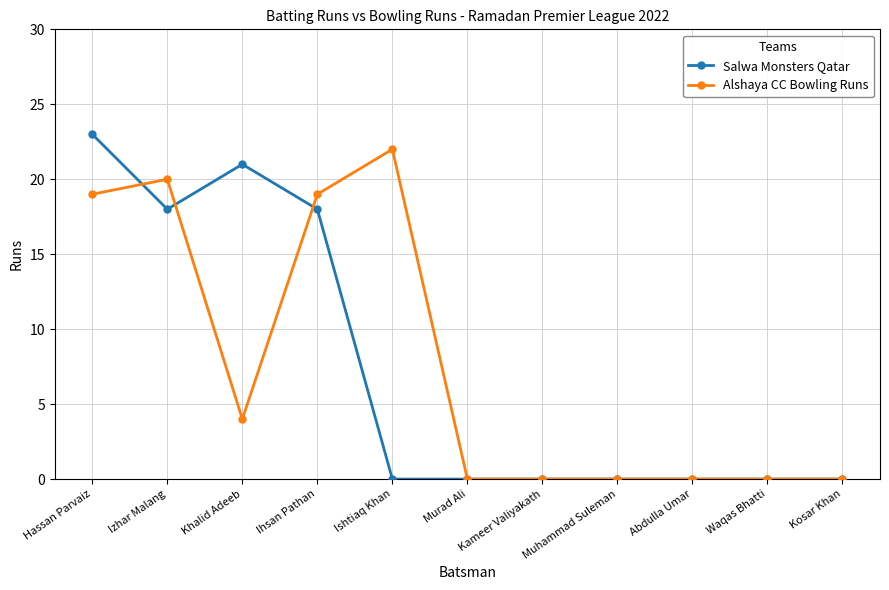

Does the chart have visible grid lines?

Yes